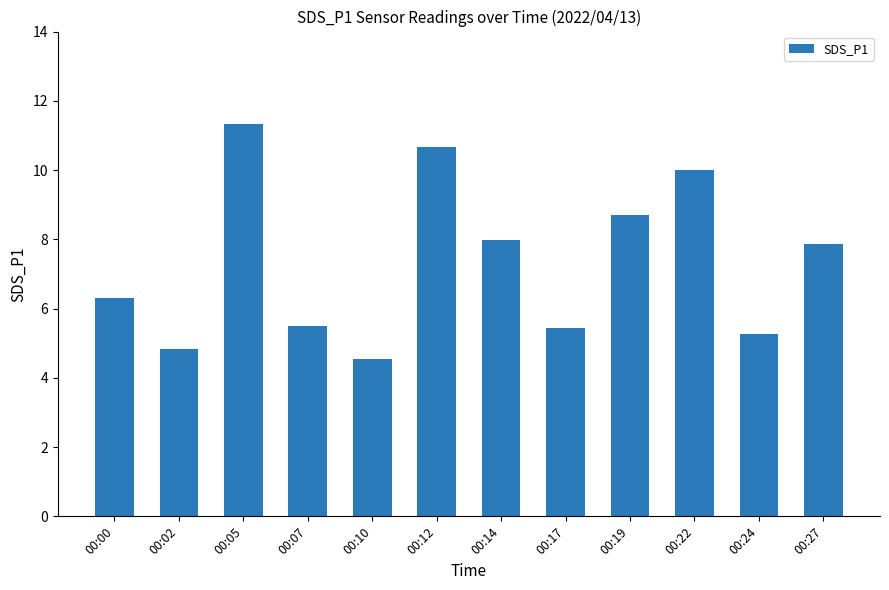

What is the sum of all values?

88.4